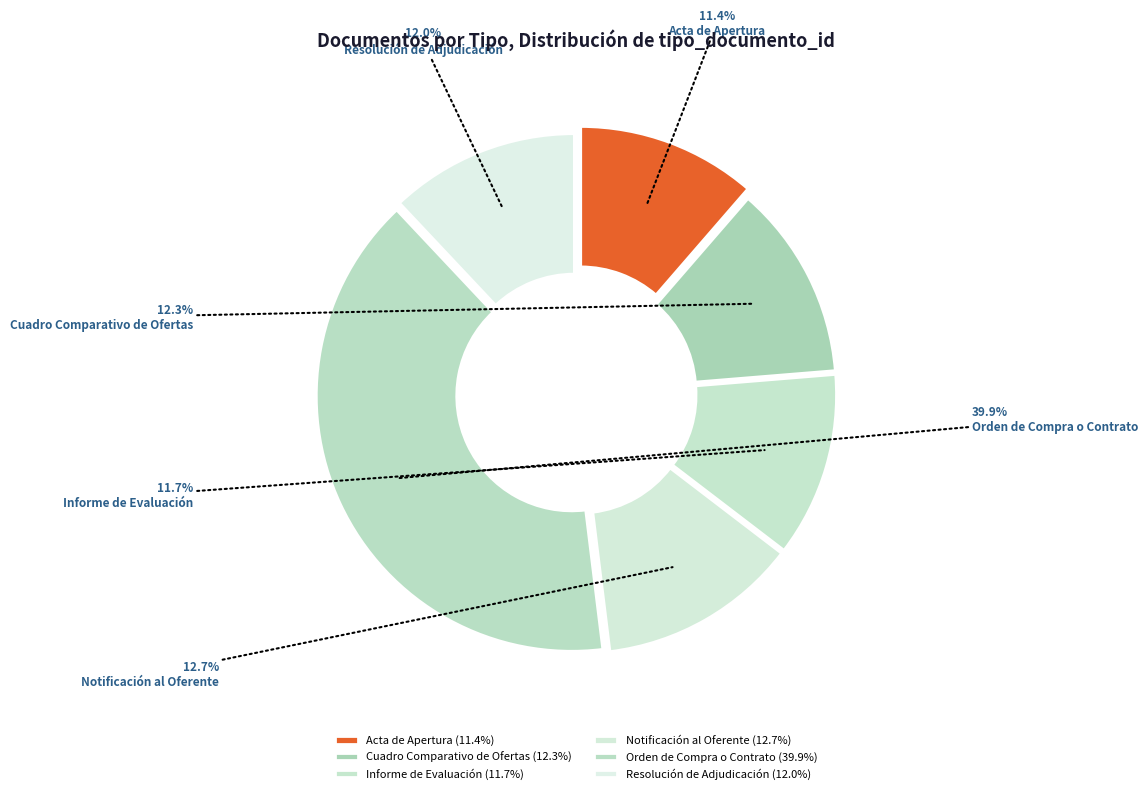

What portion of the pie excludes Informe de Evaluación?

88.3%